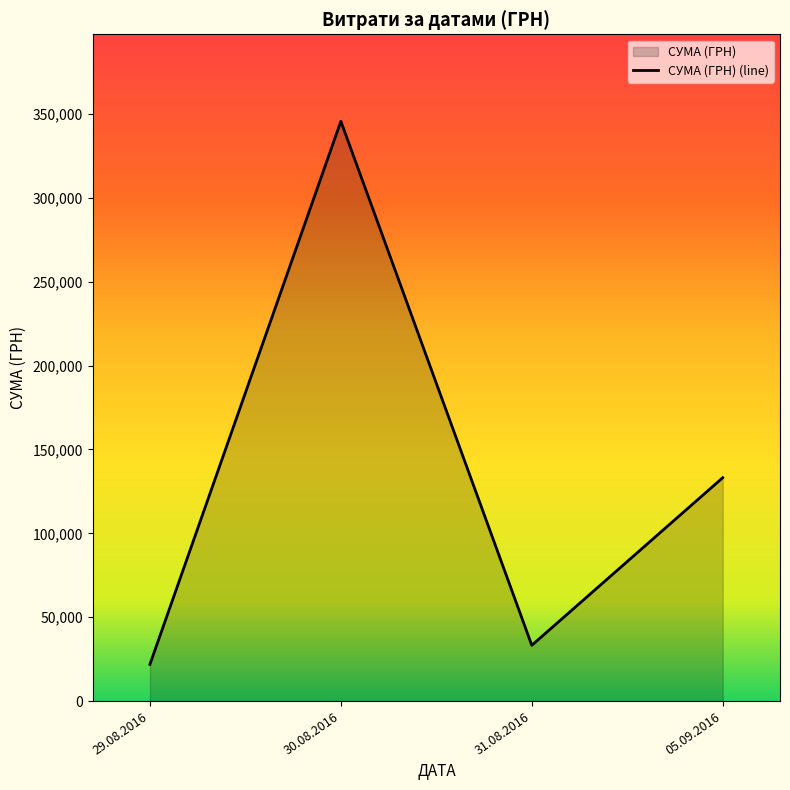

Count the number of categories in the chart.

4